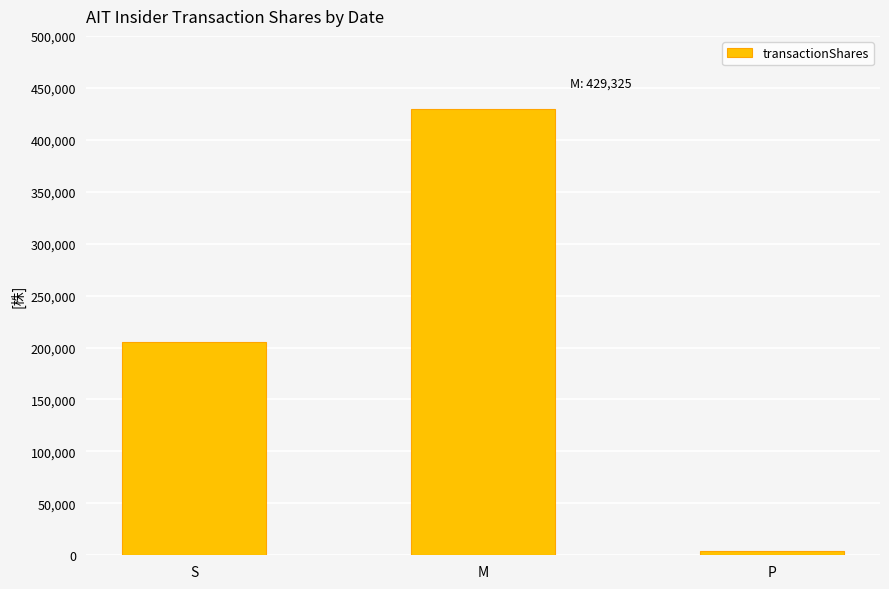

Reading left to right, extract all data points from this chart.

S=205269	M=429325	P=4200